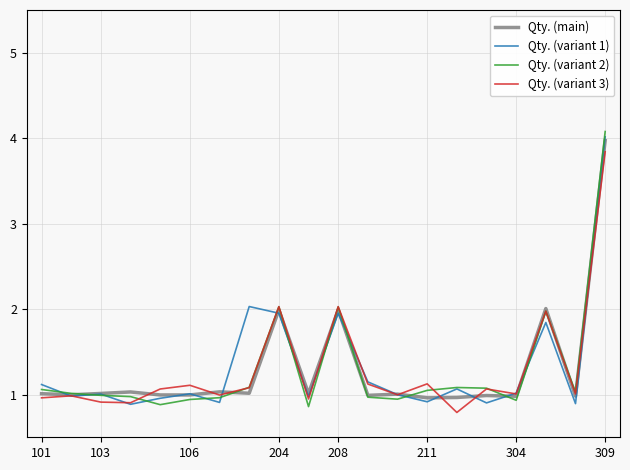

In Qty. (variant 1), how many points are higher than both neighbors (excluding endpoints)?

6